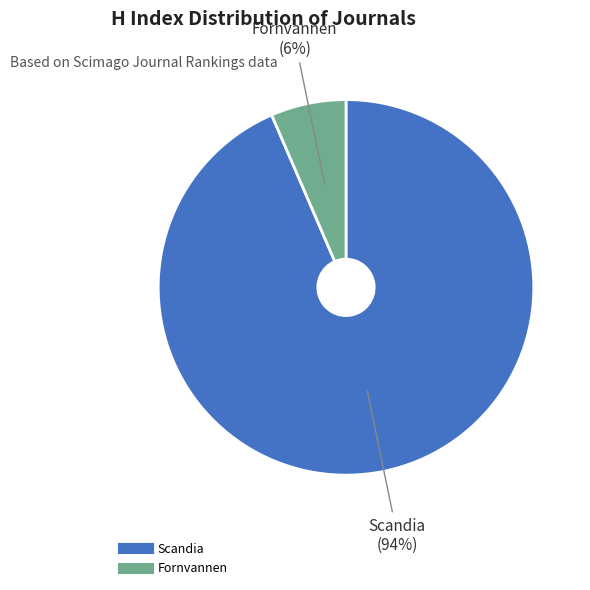

Between Scandia and Fornvannen, which is larger?

Scandia